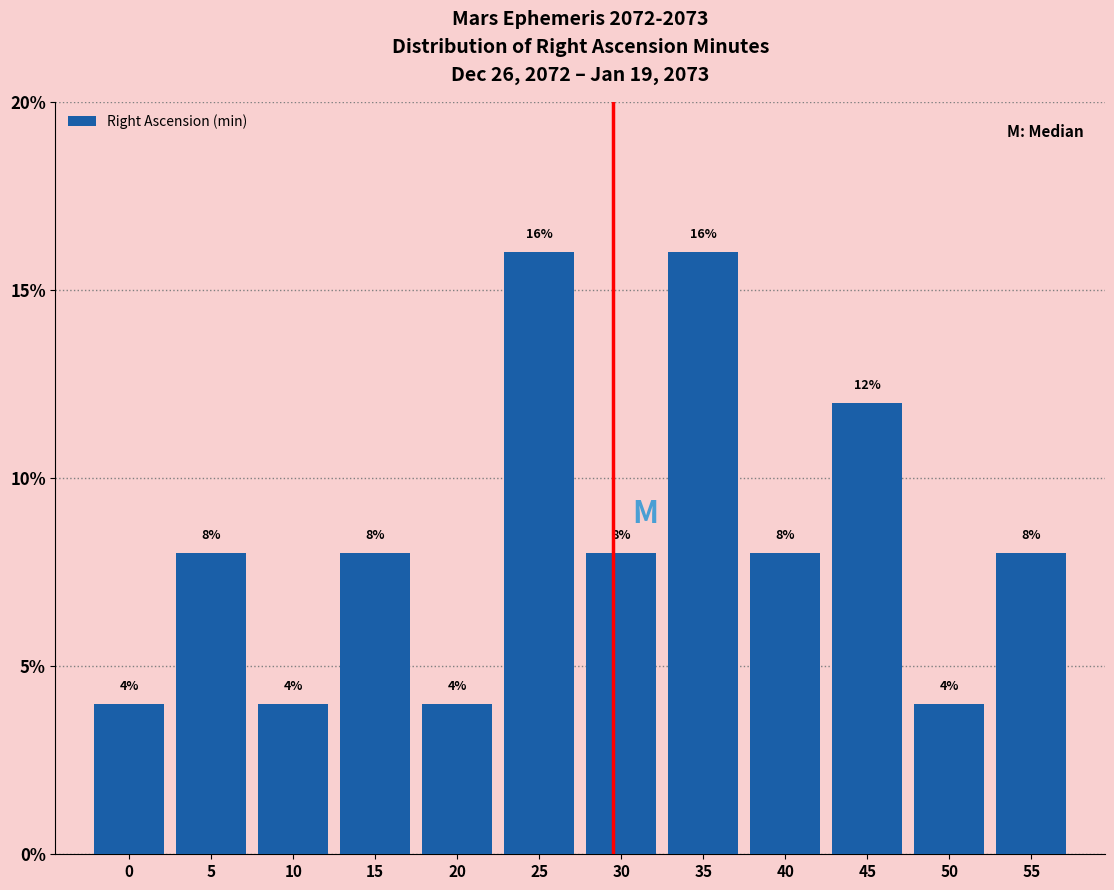

Reading right to left, list all the values displayed in this chart.

55=8	50=4	45=12	40=8	35=16	30=8	25=16	20=4	15=8	10=4	5=8	0=4